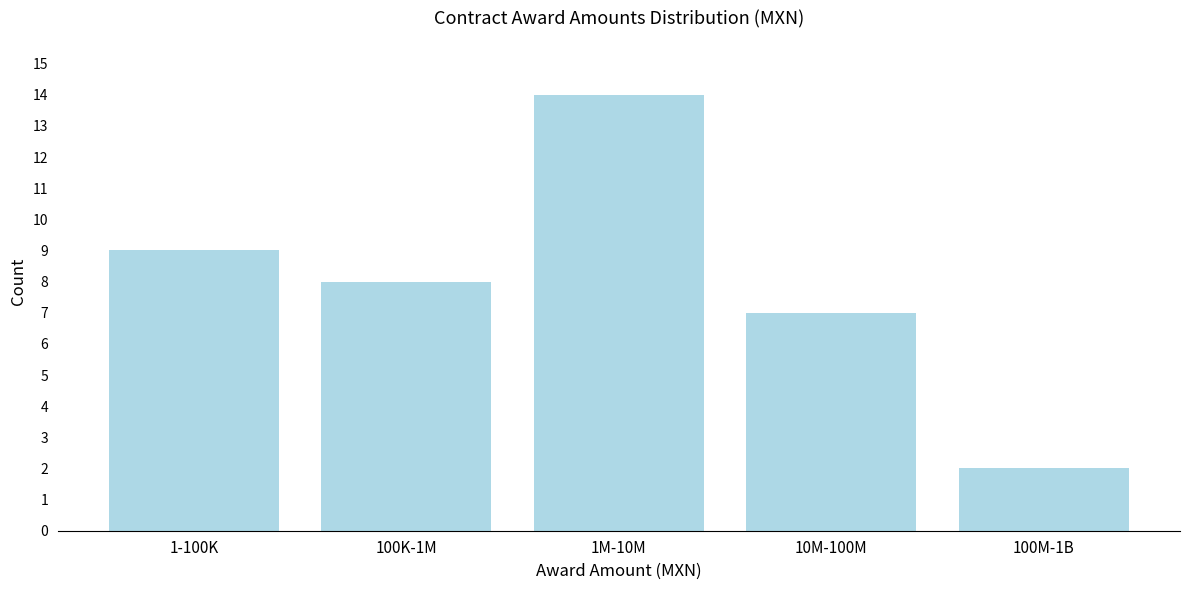

Reading left to right, what are all the values shown in this chart?

1-100K=9	100K-1M=8	1M-10M=14	10M-100M=7	100M-1B=2